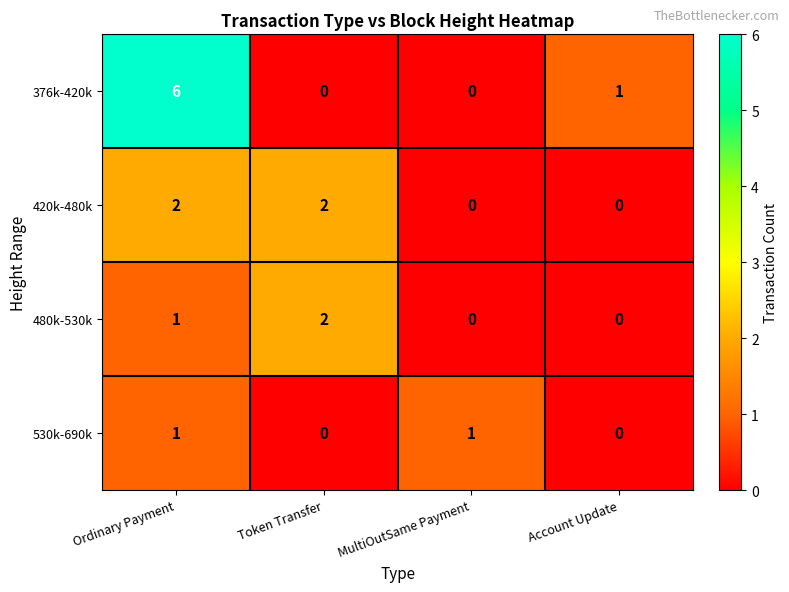

What is the maximum value shown in the chart?

6